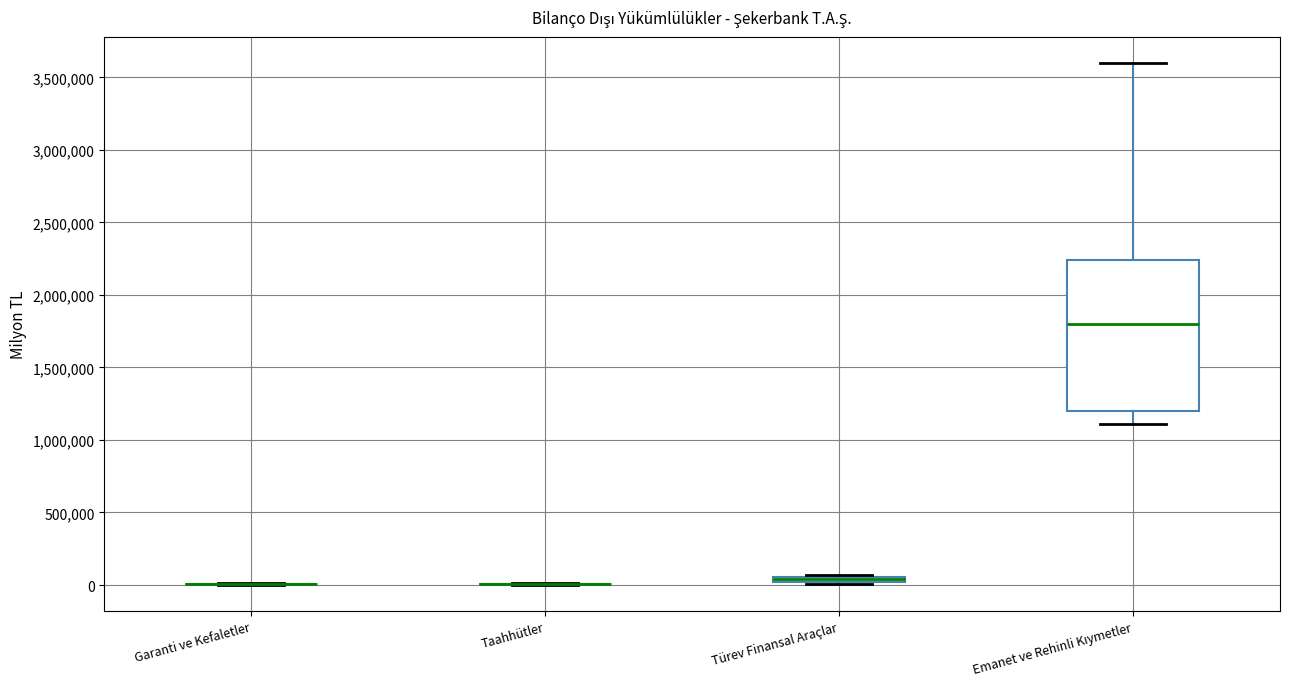

Comparing the boxes themselves (not the whiskers), which one is the tallest?

Emanet ve Rehinli Kıymetler